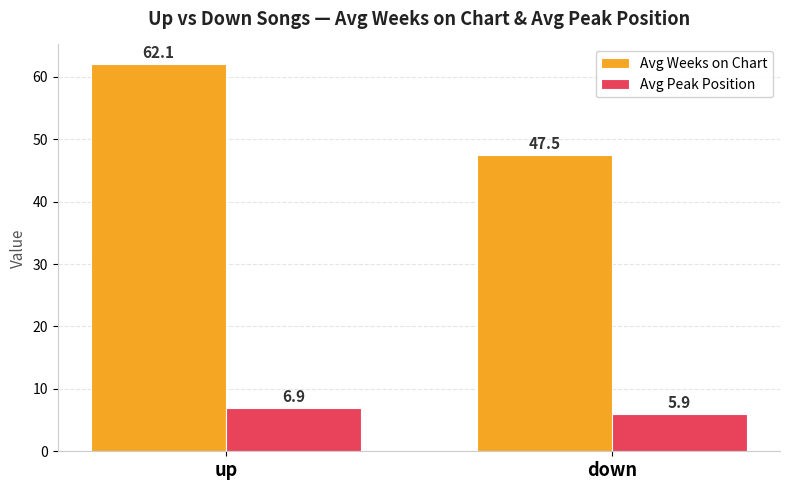

True or false: Avg Weeks on Chart has a value of 71.4 at down.

False